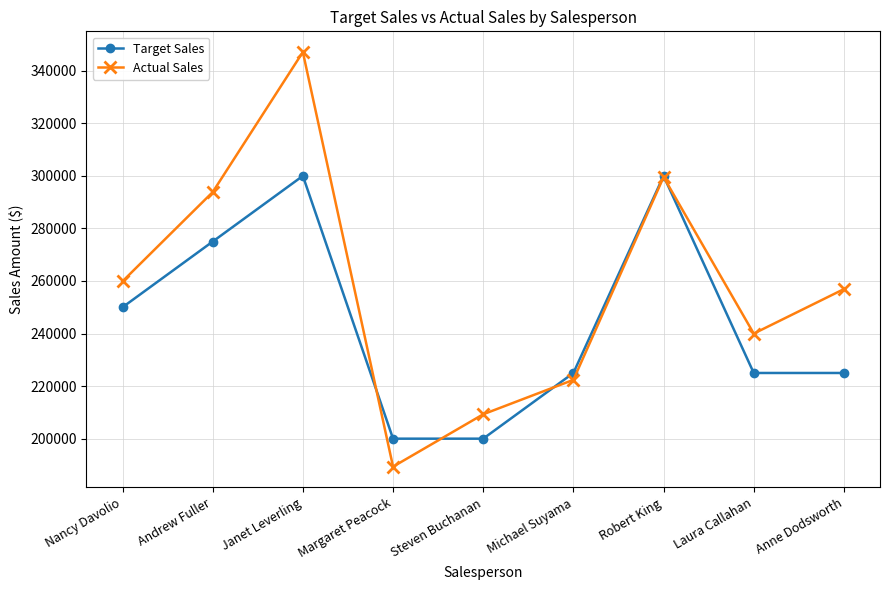

How many lines are shown in the chart?

2